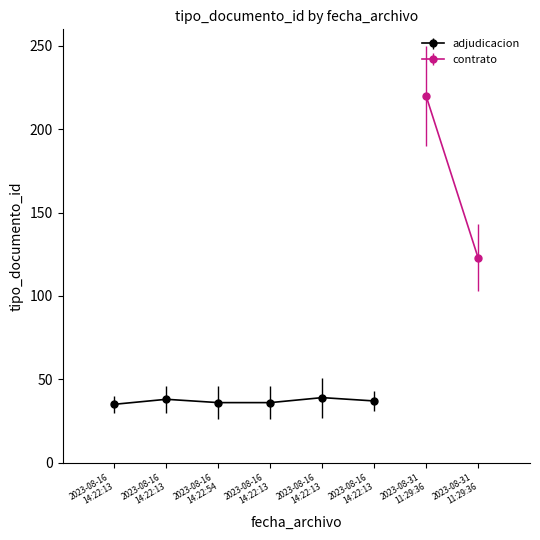

Does the chart have visible grid lines?

No